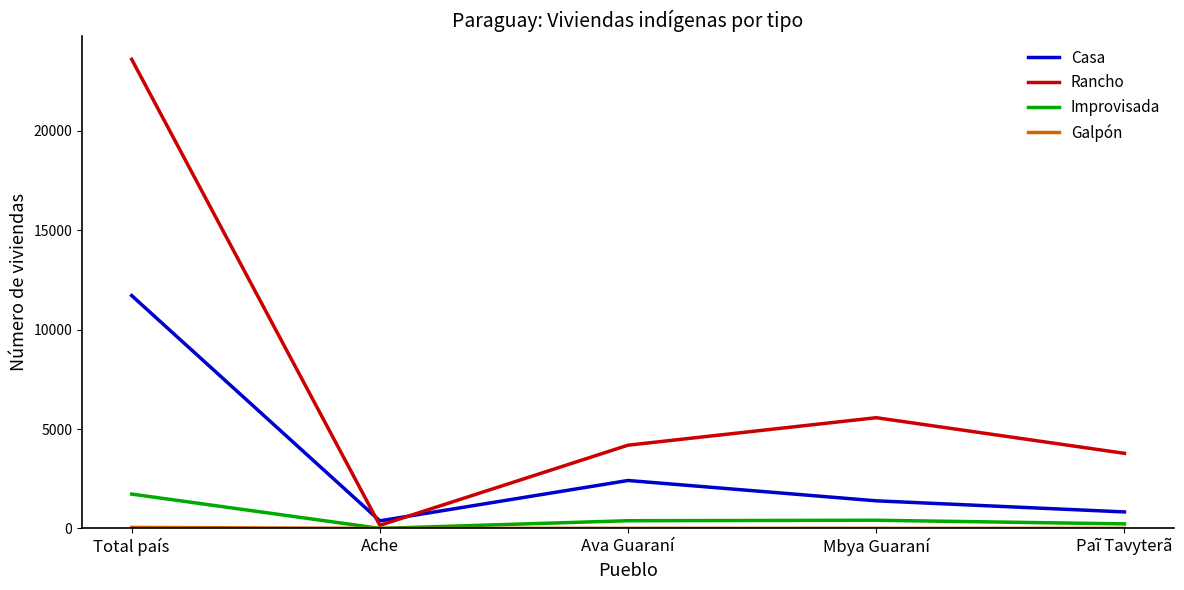

Between Ache and Paĩ Tavyterã, which series saw the biggest shift?

Rancho